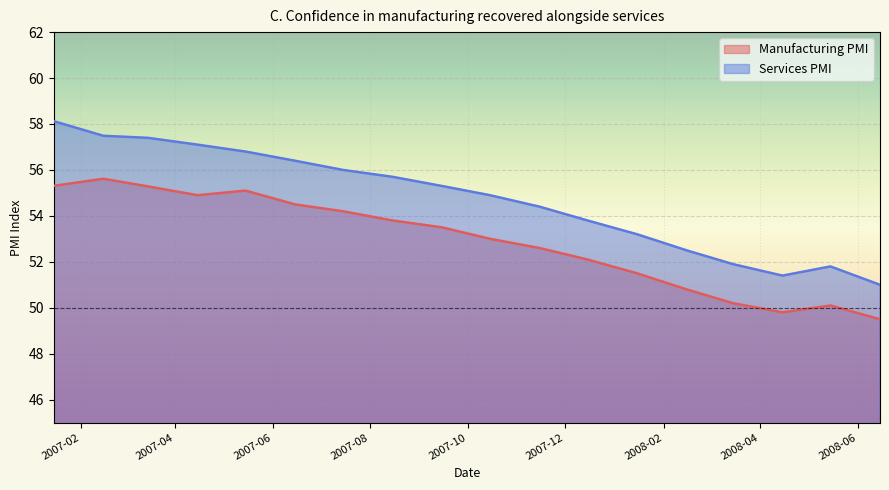

Read the Services PMI value at 2007-05-15.

56.8